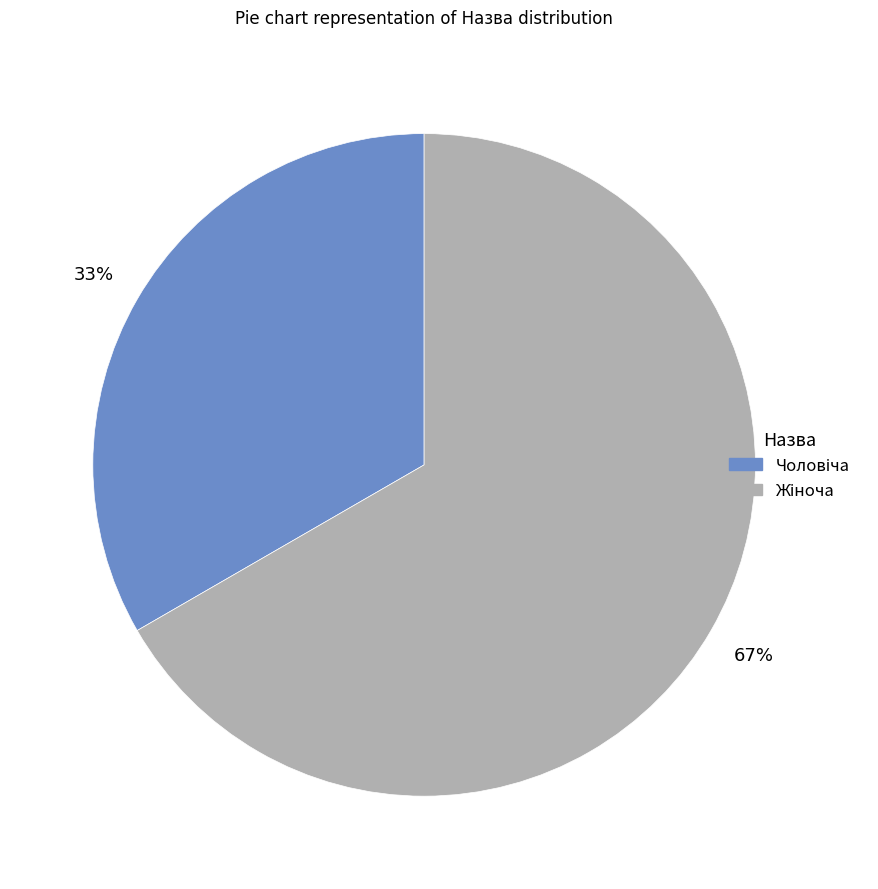

Count the number of slices in the pie.

2